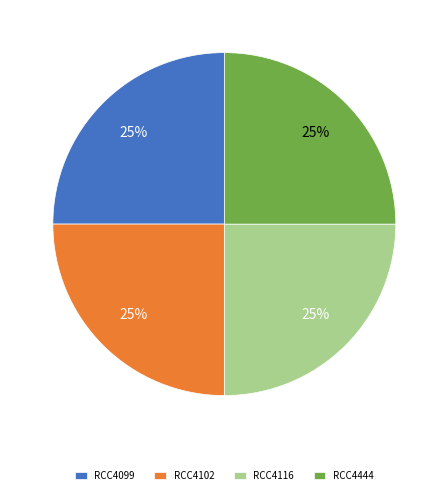

Is there any slice that represents more than half of the pie?

No